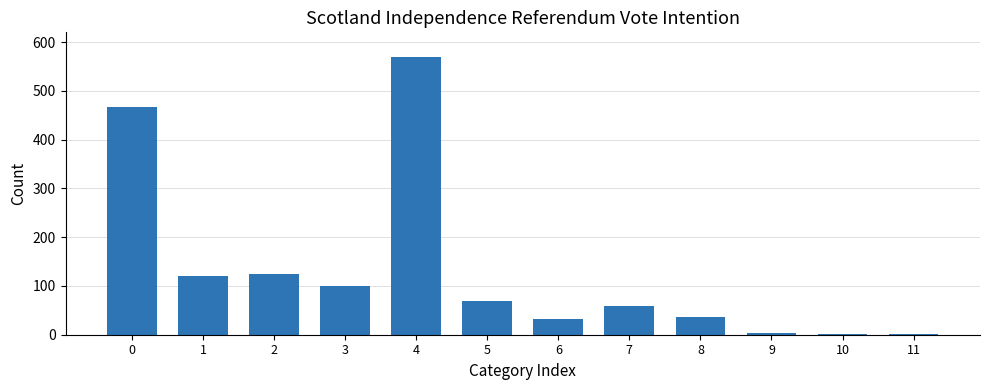

Between 10 and 6, which is larger?

6